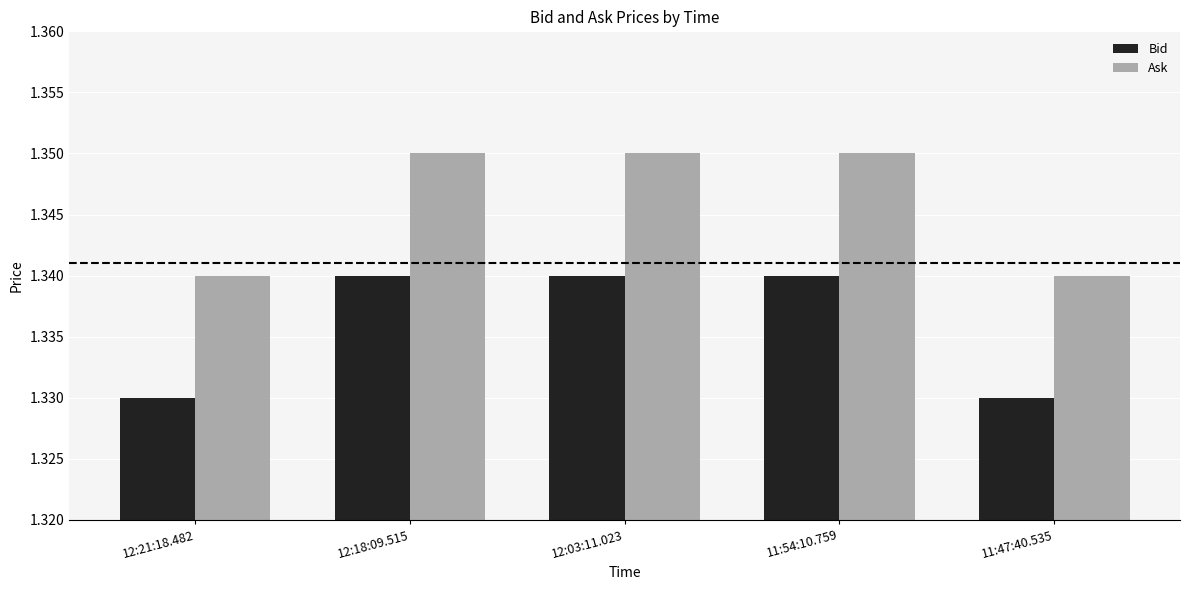

What is the sum of the Bid values at 12:18:09.515 and 12:03:11.023?

2.7